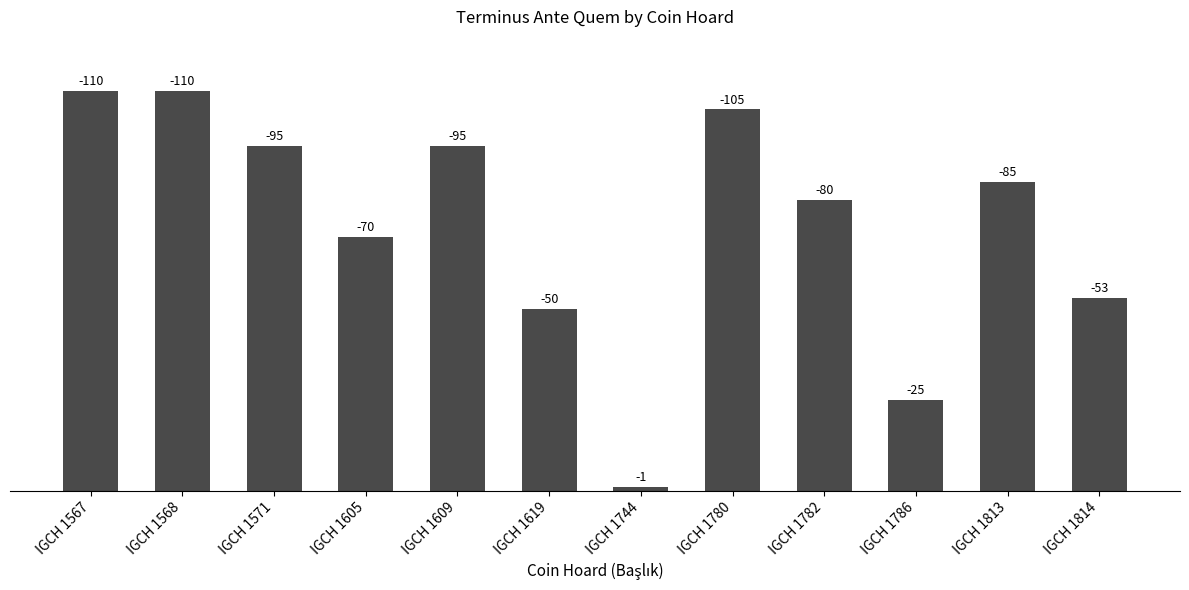

Between IGCH 1814 and IGCH 1619, which is larger?

IGCH 1814